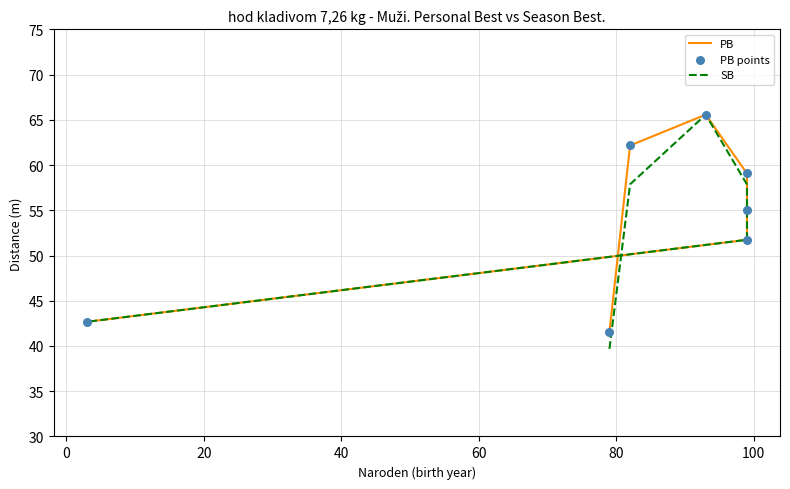

Which series has the largest Y range (max minus min)?

SB